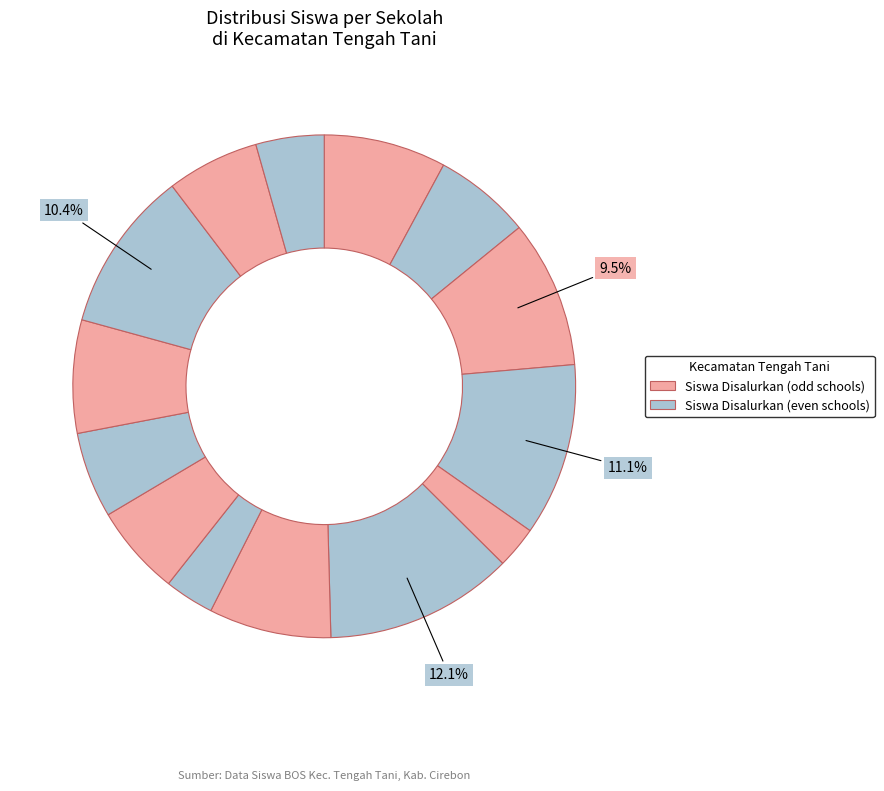

Which slice is the largest?

SD NEGERI 1 KALITENGAH